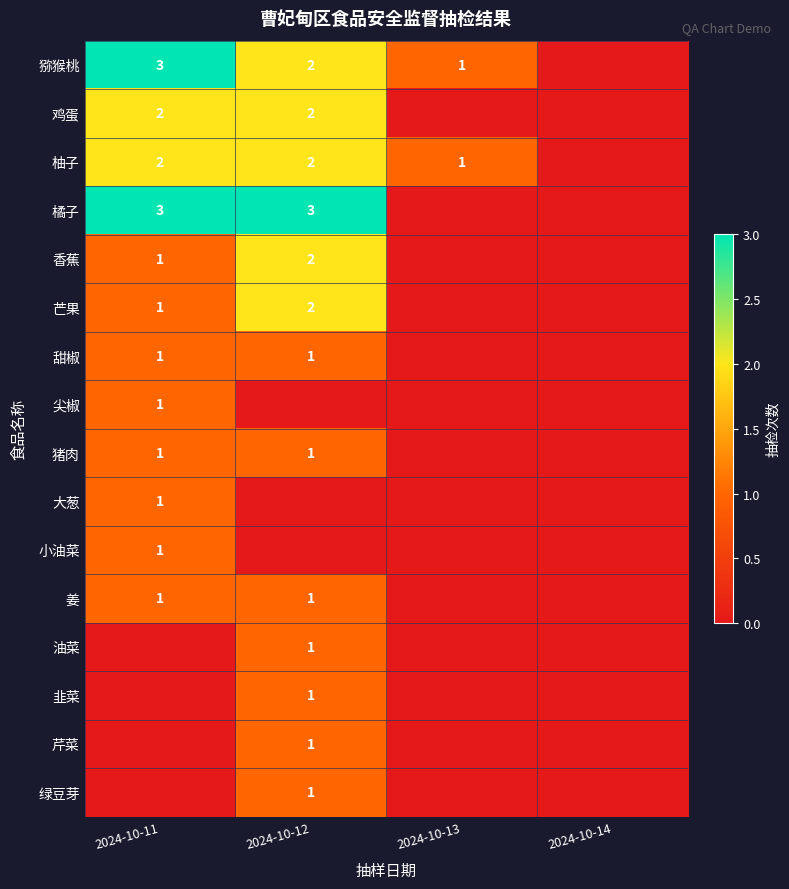

True or false: 大葱 has a value of 1 at 2024-10-11.

True